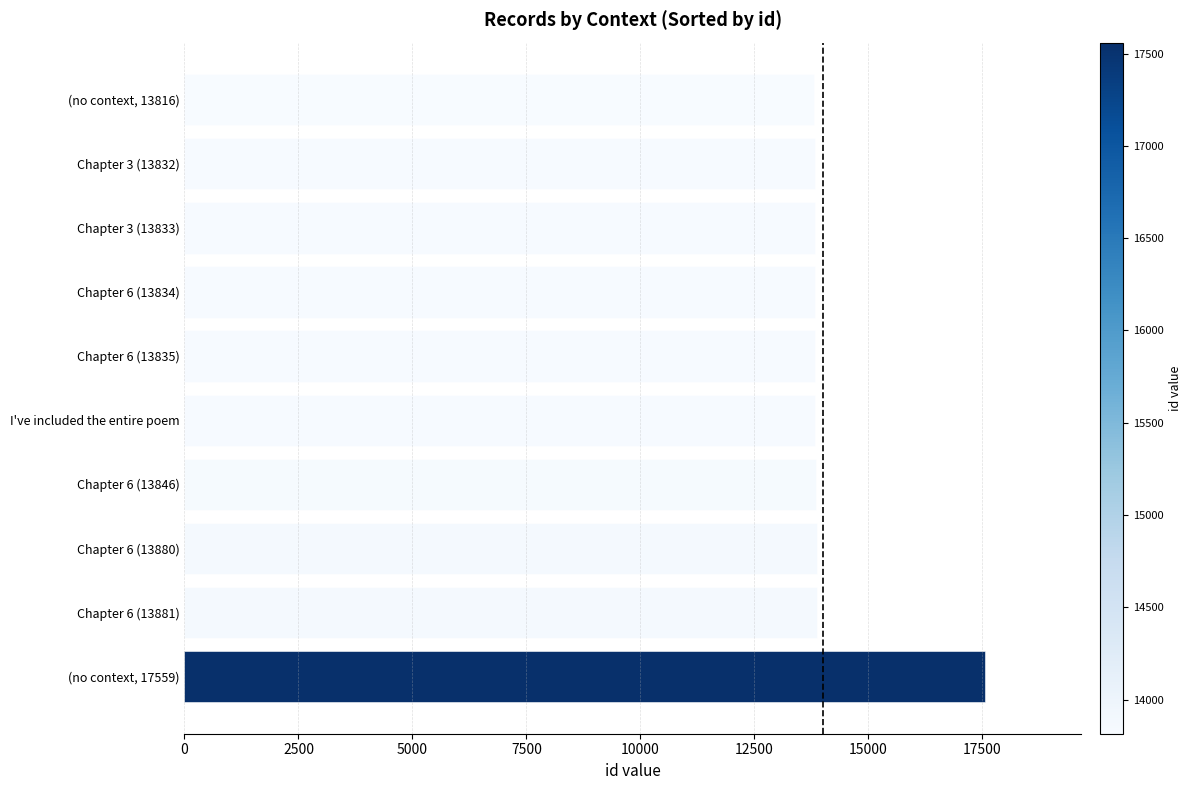

What is the change in value from (no context, 17559) to Chapter 6 (13881)?

-3678